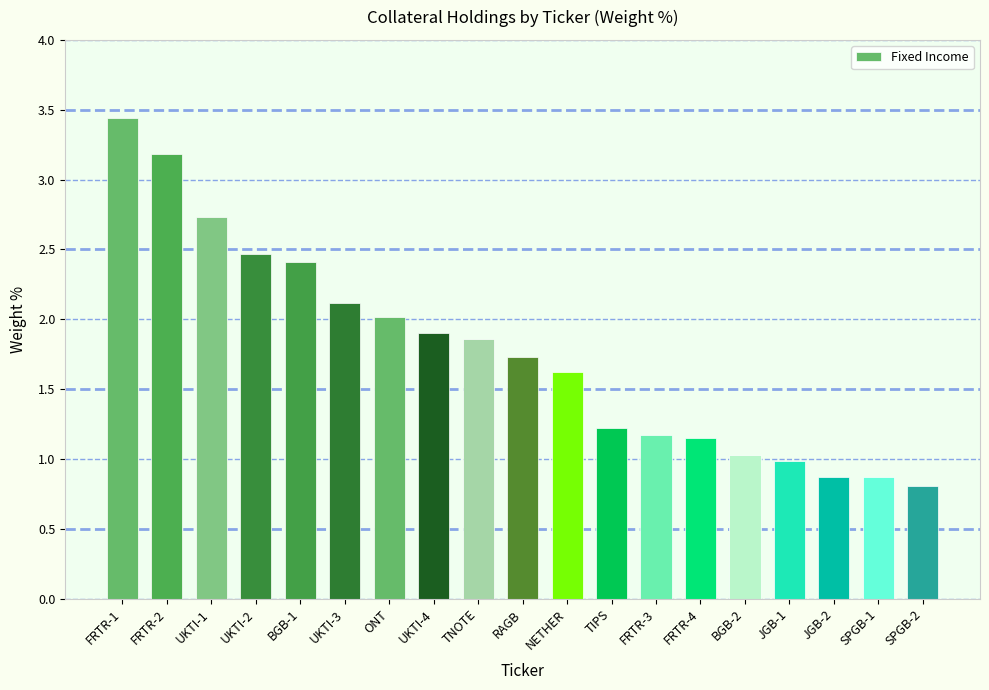

Which label corresponds to the largest value in the chart?

FRTR-1